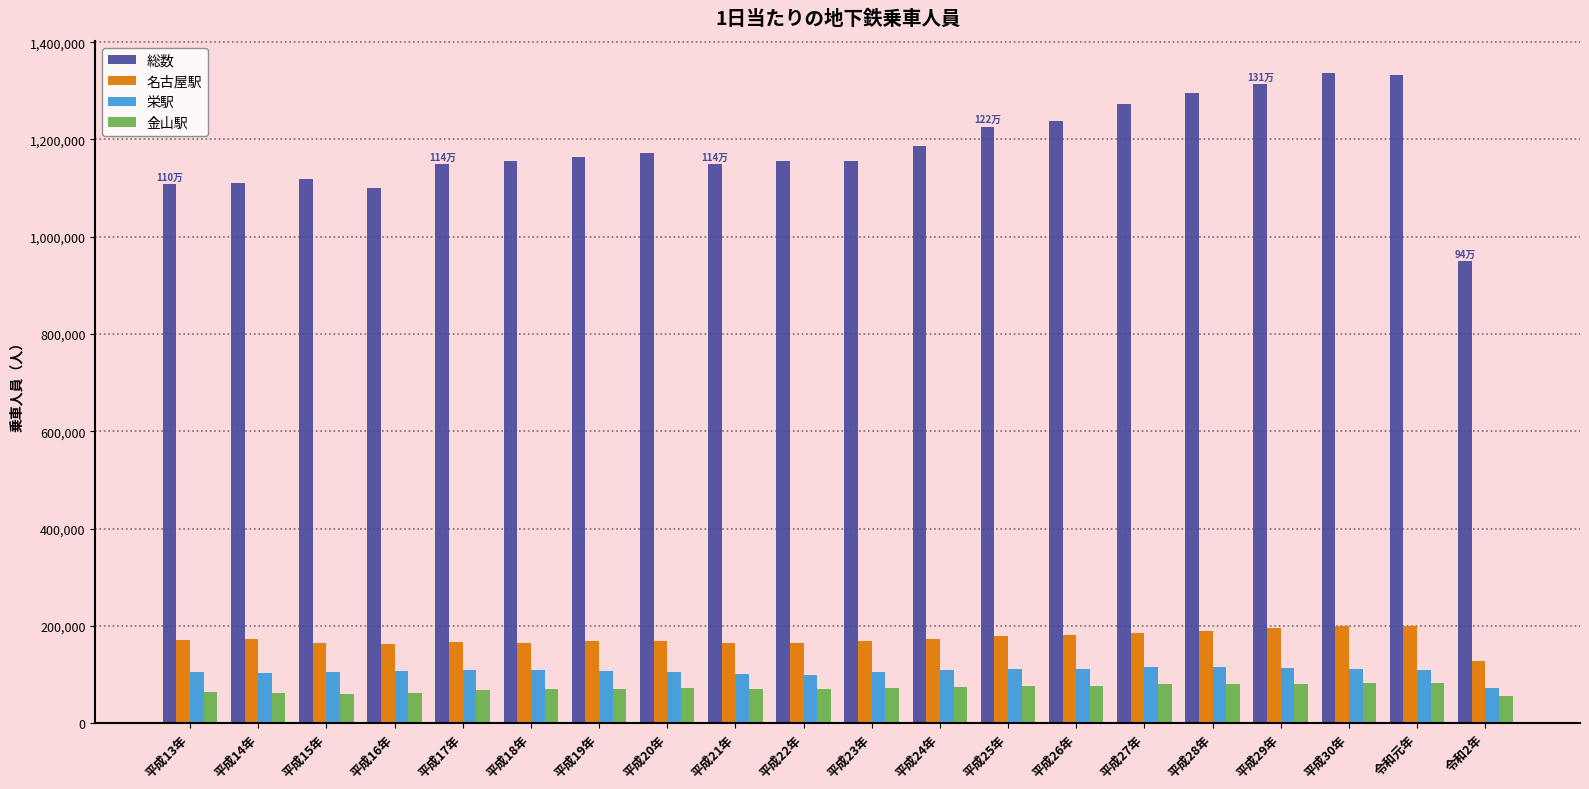

What is the total value across all series at 平成30年?

1729252.9